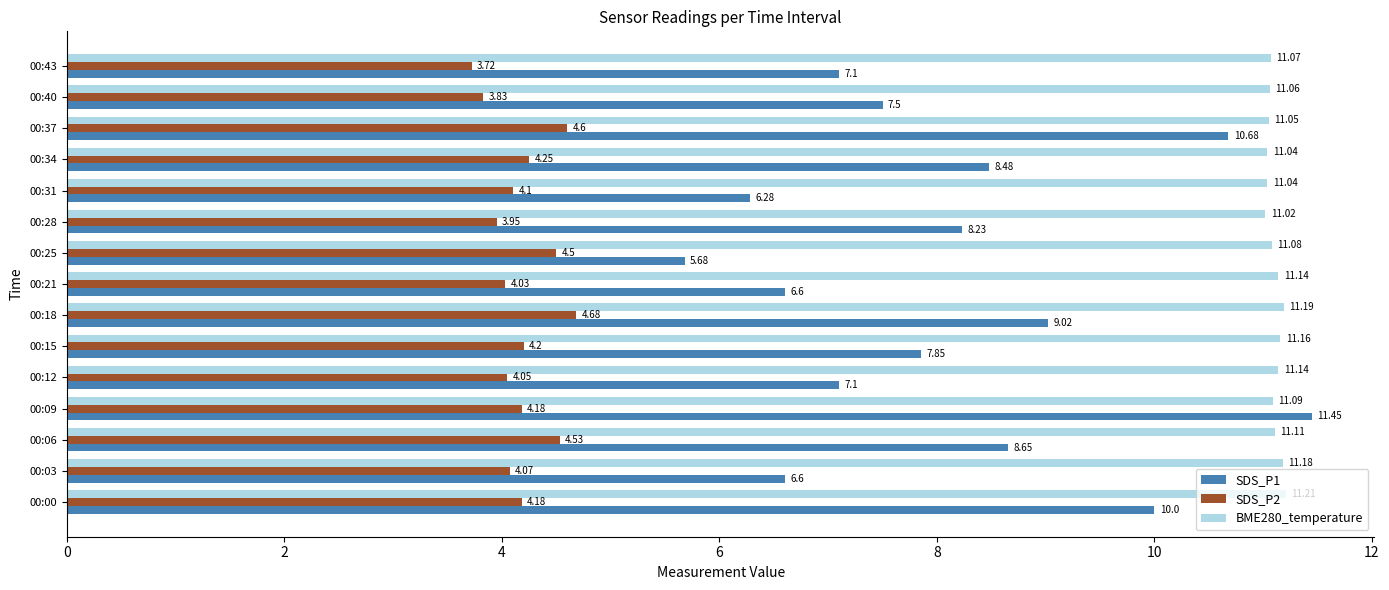

Rank the series at 00:03 from lowest to highest value.

SDS_P2, SDS_P1, BME280_temperature